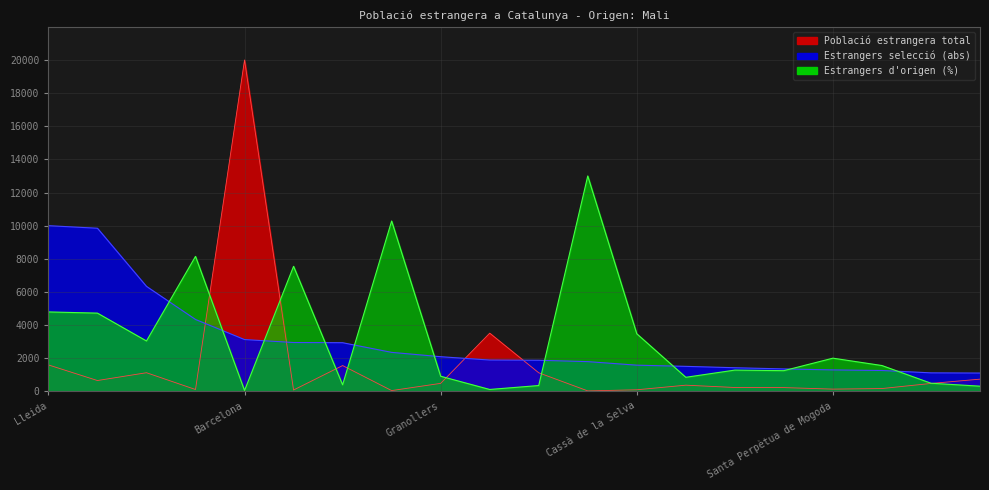

How many series are shown in this chart?

3